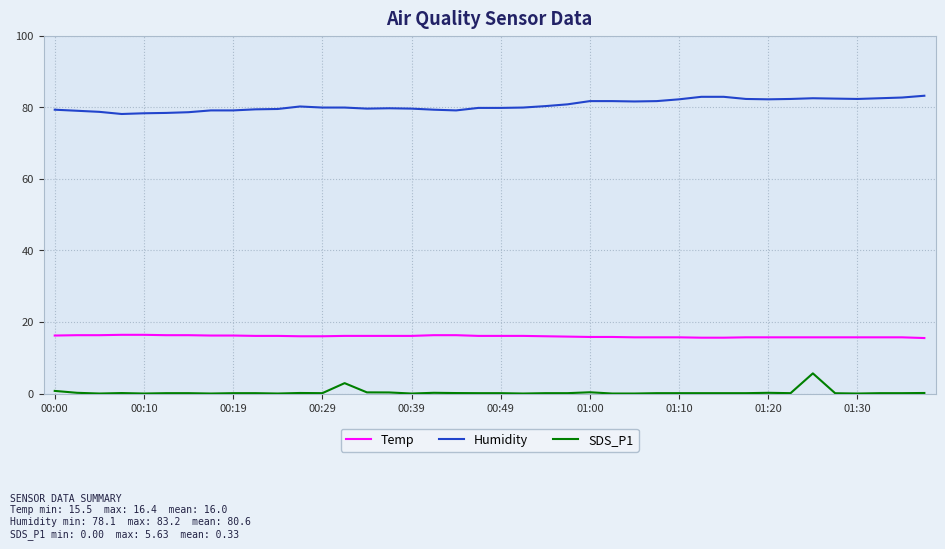

Rank the series by their maximum value, from lowest to highest.

SDS_P1, Temp, Humidity